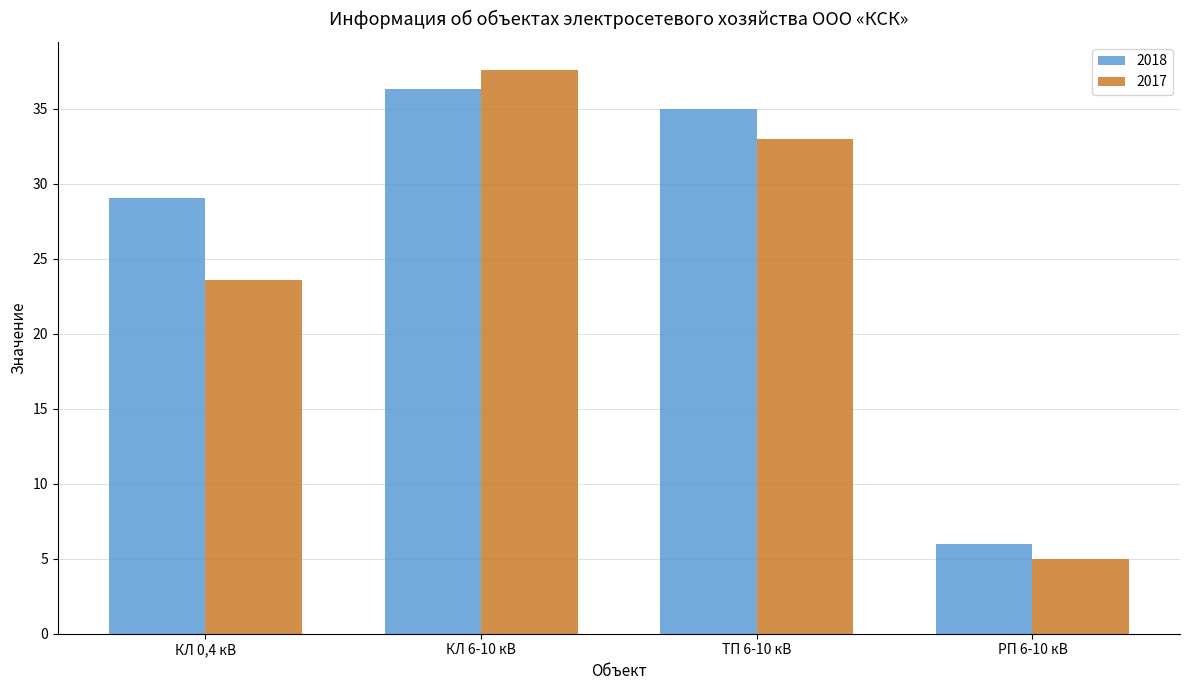

At which label is 2017 closest to 21?

КЛ 0,4 кВ